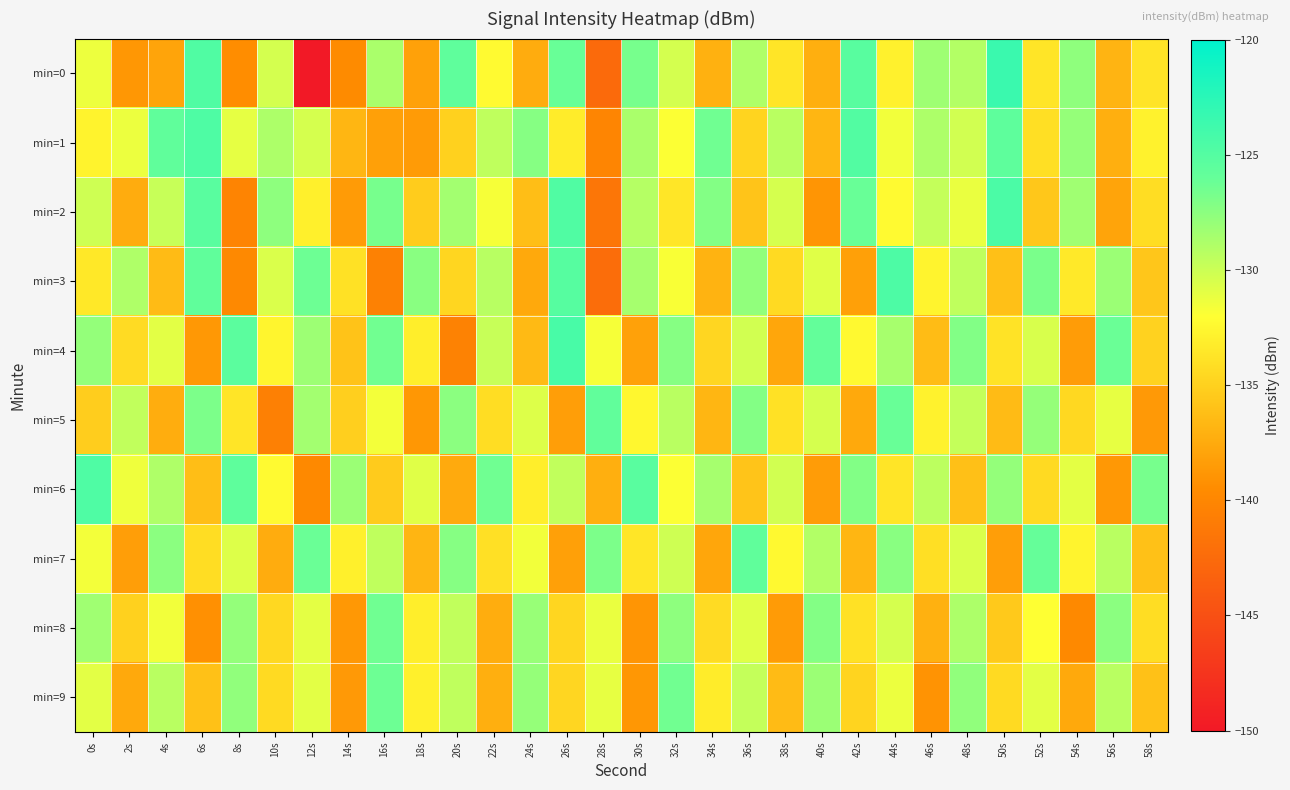

Reading left to right, what are all the values shown in this chart?

min=0: 0s=-131.3	2s=-138.8	4s=-137.9	6s=-124.8	8s=-139.4	10s=-130.3	12s=-150.3	14s=-139.5	16s=-128.7	18s=-138.1	20s=-125.7	22s=-132.3	24s=-137.4	26s=-126.1	28s=-142.5	30s=-126.7	32s=-130.3	34s=-137.1	36s=-128.9	38s=-133.7	40s=-137.2	42s=-125.3	44s=-132.8	46s=-128.2	48s=-129.1	50s=-123.5	52s=-133.7	54s=-127.7	56s=-136.9	58s=-133.7
min=1: 0s=-132.8	2s=-131.3	4s=-125.7	6s=-124.7	8s=-131.1	10s=-128.8	12s=-130.4	14s=-136.8	16s=-138.2	18s=-138.5	20s=-135.0	22s=-129.5	24s=-127.3	26s=-133.2	28s=-140.1	30s=-128.7	32s=-131.9	34s=-126.4	36s=-134.8	38s=-129.3	40s=-136.7	42s=-124.9	44s=-131.5	46s=-128.8	48s=-130.2	50s=-125.6	52s=-134.1	54s=-127.9	56s=-137.2	58s=-132.8
min=2: 0s=-130.1	2s=-137.4	4s=-129.8	6s=-125.3	8s=-140.2	10s=-127.6	12s=-132.9	14s=-138.5	16s=-126.7	18s=-135.3	20s=-128.4	22s=-131.7	24s=-136.2	26s=-124.8	28s=-141.5	30s=-129.1	32s=-133.6	34s=-127.2	36s=-135.8	38s=-130.4	40s=-138.9	42s=-126.1	44s=-132.3	46s=-129.7	48s=-131.2	50s=-124.5	52s=-135.6	54s=-128.3	56s=-137.9	58s=-134.2
min=3: 0s=-133.5	2s=-128.9	4s=-136.4	6s=-125.7	8s=-139.8	10s=-130.6	12s=-126.3	14s=-133.9	16s=-140.5	18s=-127.4	20s=-134.7	22s=-129.2	24s=-137.6	26s=-125.1	28s=-142.3	30s=-128.5	32s=-131.8	34s=-136.9	36s=-127.7	38s=-134.4	40s=-130.8	42s=-138.2	44s=-124.6	46s=-132.7	48s=-129.5	50s=-136.1	52s=-126.8	54s=-133.4	56s=-128.1	58s=-135.7
min=4: 0s=-127.8	2s=-134.3	4s=-130.9	6s=-138.7	8s=-125.4	10s=-132.6	12s=-128.2	14s=-135.9	16s=-126.5	18s=-133.1	20s=-140.4	22s=-129.8	24s=-136.5	26s=-124.3	28s=-131.7	30s=-138.1	32s=-127.3	34s=-134.6	36s=-130.2	38s=-137.8	40s=-125.9	42s=-132.4	44s=-128.6	46s=-136.3	48s=-127.1	50s=-133.8	52s=-130.5	54s=-138.4	56s=-126.2	58s=-134.9
min=5: 0s=-135.2	2s=-129.6	4s=-137.3	6s=-126.9	8s=-133.7	10s=-140.6	12s=-128.4	14s=-135.1	16s=-131.6	18s=-138.8	20s=-127.5	22s=-134.2	24s=-130.7	26s=-138.3	28s=-125.8	30s=-132.5	32s=-129.3	34s=-136.7	36s=-127.2	38s=-133.9	40s=-130.4	42s=-137.6	44s=-126.1	46s=-132.8	48s=-129.7	50s=-136.4	52s=-127.9	54s=-134.5	56s=-131.1	58s=-138.6
min=6: 0s=-124.7	2s=-131.4	4s=-128.9	6s=-136.2	8s=-125.6	10s=-132.3	12s=-139.7	14s=-128.1	16s=-135.4	18s=-130.8	20s=-137.5	22s=-126.4	24s=-133.1	26s=-129.6	28s=-137.2	30s=-125.3	32s=-131.9	34s=-128.5	36s=-135.8	38s=-130.2	40s=-138.4	42s=-127.1	44s=-133.7	46s=-129.4	48s=-136.1	50s=-127.8	52s=-134.4	54s=-131.0	56s=-138.7	58s=-126.7
min=7: 0s=-131.6	2s=-138.3	4s=-127.5	6s=-134.2	8s=-130.7	10s=-137.4	12s=-126.2	14s=-132.9	16s=-129.5	18s=-136.8	20s=-127.3	22s=-134.0	24s=-131.5	26s=-138.2	28s=-126.9	30s=-133.6	32s=-130.1	34s=-137.8	36s=-125.7	38s=-132.4	40s=-129.0	42s=-136.7	44s=-127.4	46s=-134.1	48s=-130.6	50s=-138.3	52s=-126.0	54s=-132.7	56s=-129.3	58s=-136.0
min=8: 0s=-128.3	2s=-135.0	4s=-131.5	6s=-139.2	8s=-127.8	10s=-134.5	12s=-131.0	14s=-138.7	16s=-126.4	18s=-133.1	20s=-129.6	22s=-137.3	24s=-128.0	26s=-134.7	28s=-131.2	30s=-138.9	32s=-127.6	34s=-134.3	36s=-130.8	38s=-138.5	40s=-127.2	42s=-133.9	44s=-130.4	46s=-137.1	48s=-128.8	50s=-135.5	52s=-132.0	54s=-139.7	56s=-127.5	58s=-134.2
min=9: 0s=-130.9	2s=-137.6	4s=-129.3	6s=-136.0	8s=-127.7	10s=-134.4	12s=-130.9	14s=-138.6	16s=-126.3	18s=-133.0	20s=-129.5	22s=-137.2	24s=-127.9	26s=-134.6	28s=-131.1	30s=-138.8	32s=-126.5	34s=-133.2	36s=-129.7	38s=-136.4	40s=-128.1	42s=-134.8	44s=-131.3	46s=-139.0	48s=-127.7	50s=-134.4	52s=-130.9	54s=-137.6	56s=-129.3	58s=-136.0